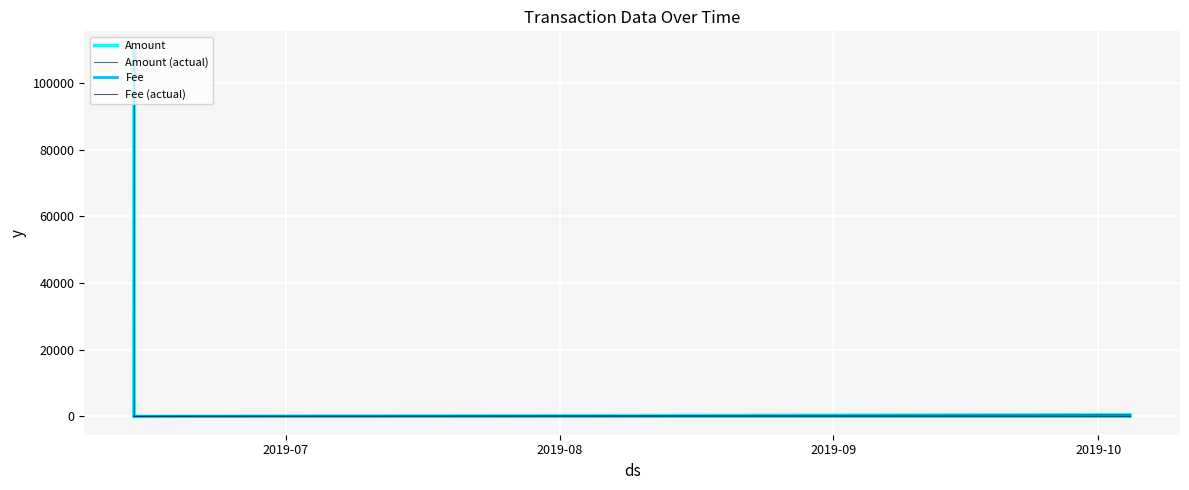

Does the chart have visible grid lines?

Yes